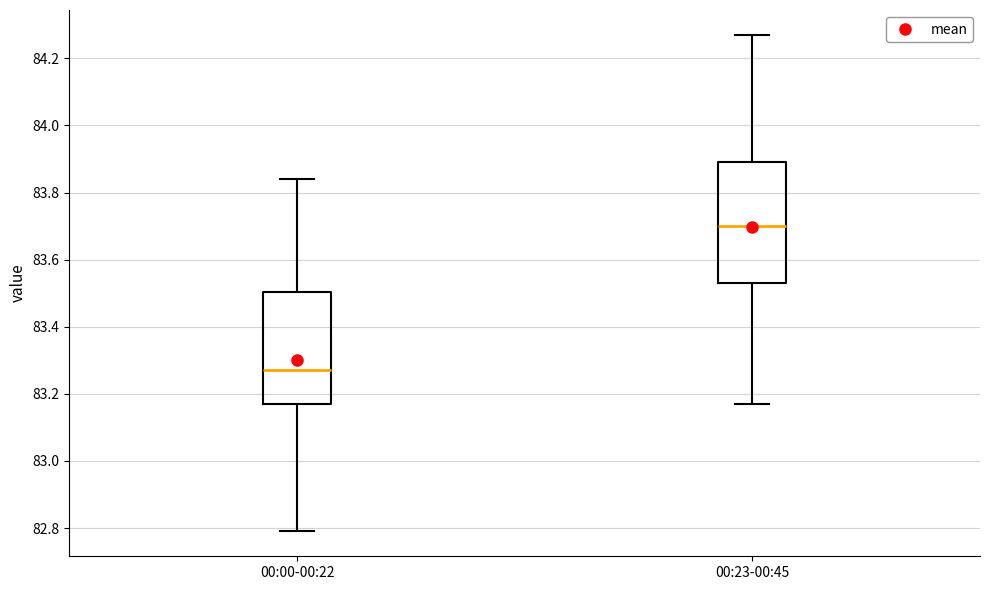

Where is the upper edge of the box for 00:00-00:22 on the y-axis? The values are not printed on the chart, so give them approximately, as read against the axis.

83.50